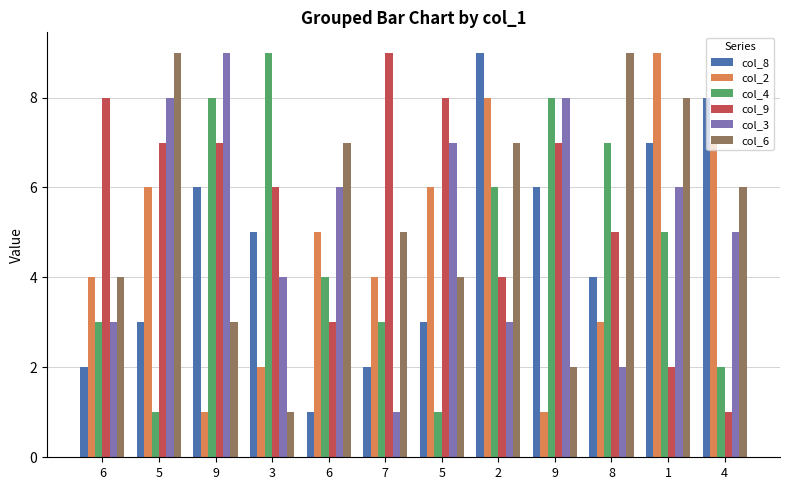

What are all the series names shown in the legend?

col_8, col_2, col_4, col_9, col_3, col_6